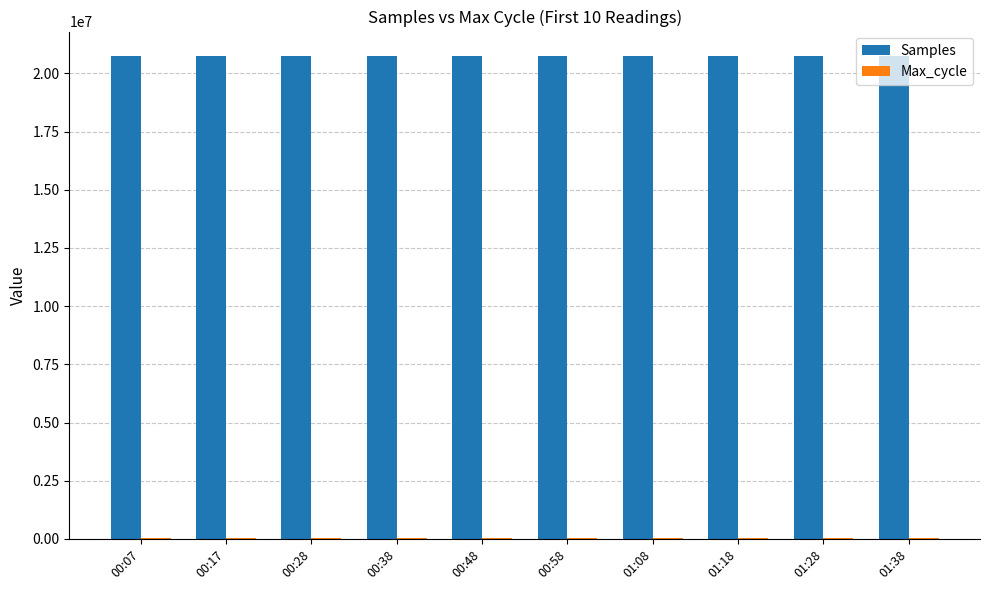

Are the bars grouped side by side (vs. stacked)?

Yes